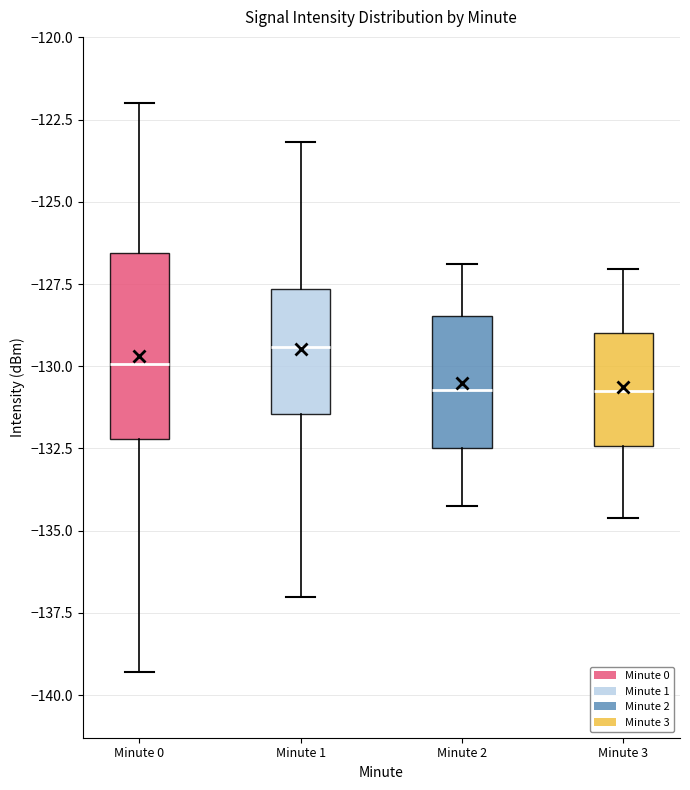

Where is the upper edge of the box for Minute 3 on the y-axis? The values are not printed on the chart, so give them approximately, as read against the axis.

-129.0